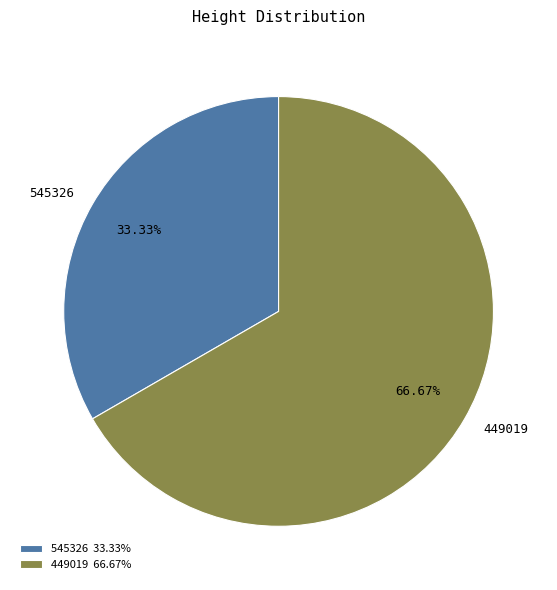

True or false: 545326 accounts for 40% of the total.

False